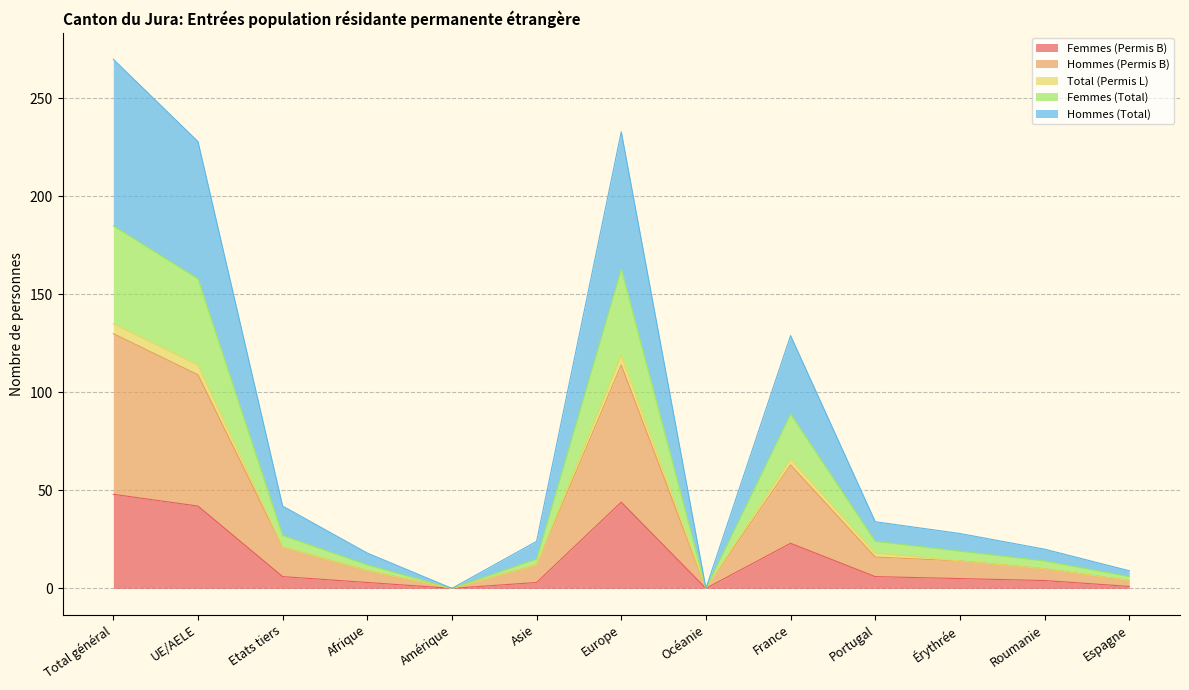

What is the value of the Femmes (Permis B) point at the 11th from the left?

5